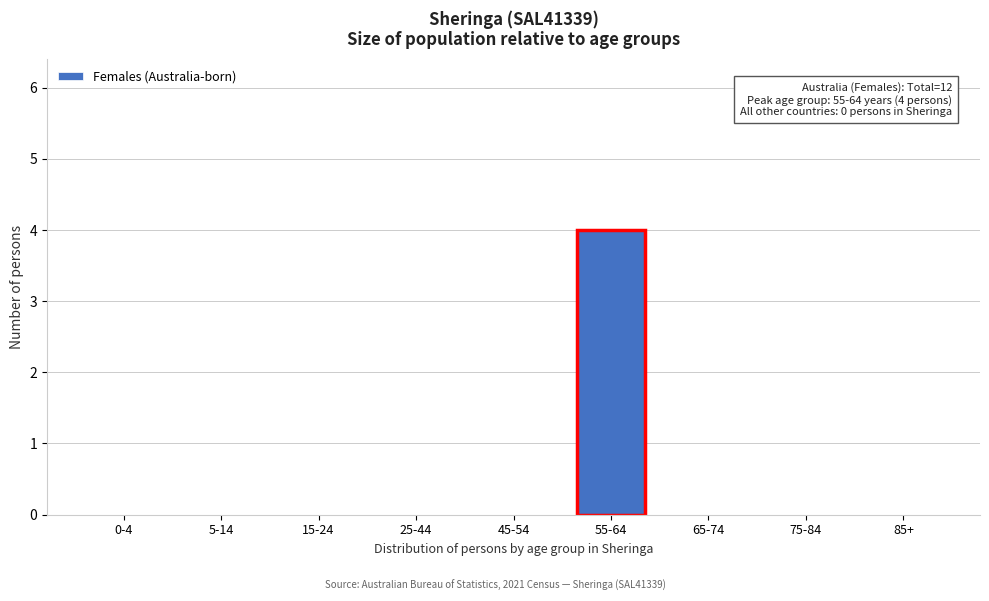

Reading left to right, transcribe all the data shown in this chart.

0-4=0	5-14=0	15-24=0	25-44=0	45-54=0	55-64=4	65-74=0	75-84=0	85+=0